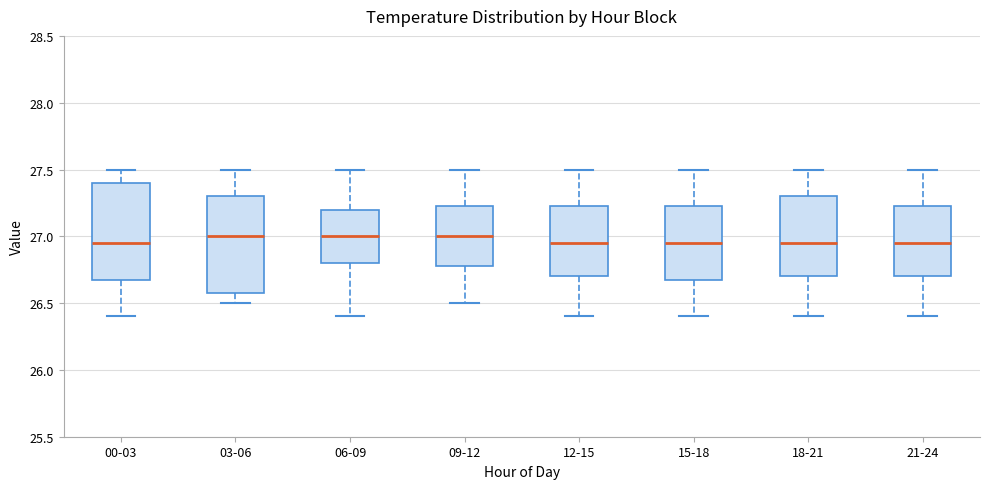

Where is the upper edge of the box for 06-09 on the y-axis? The values are not printed on the chart, so give them approximately, as read against the axis.

27.20